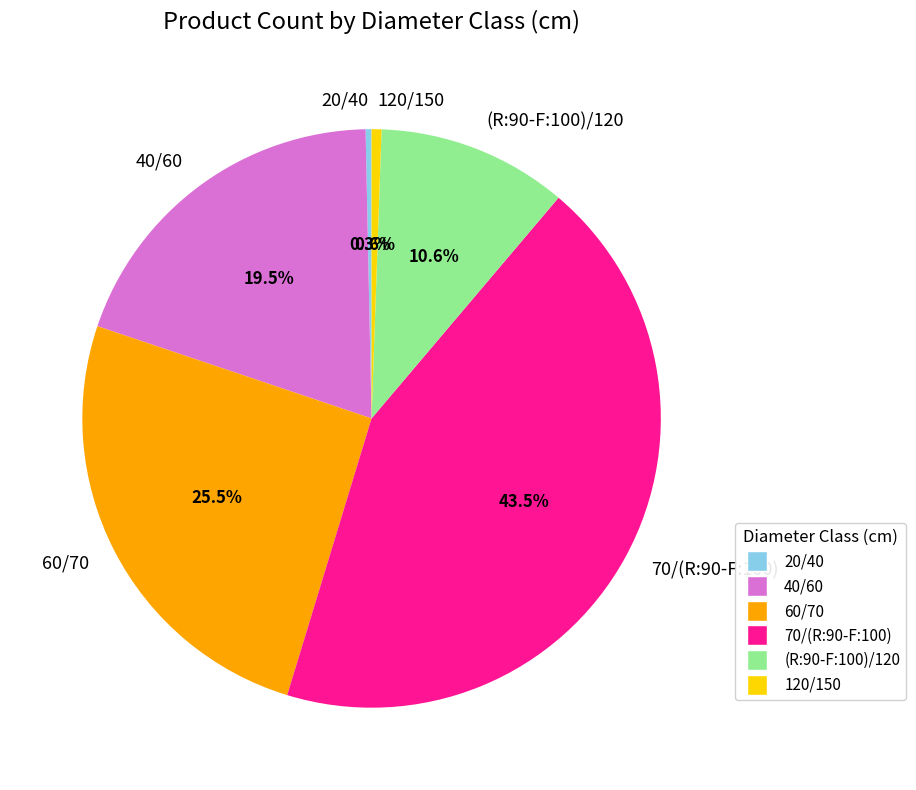

What portion of the pie excludes 40/60?

80.5%